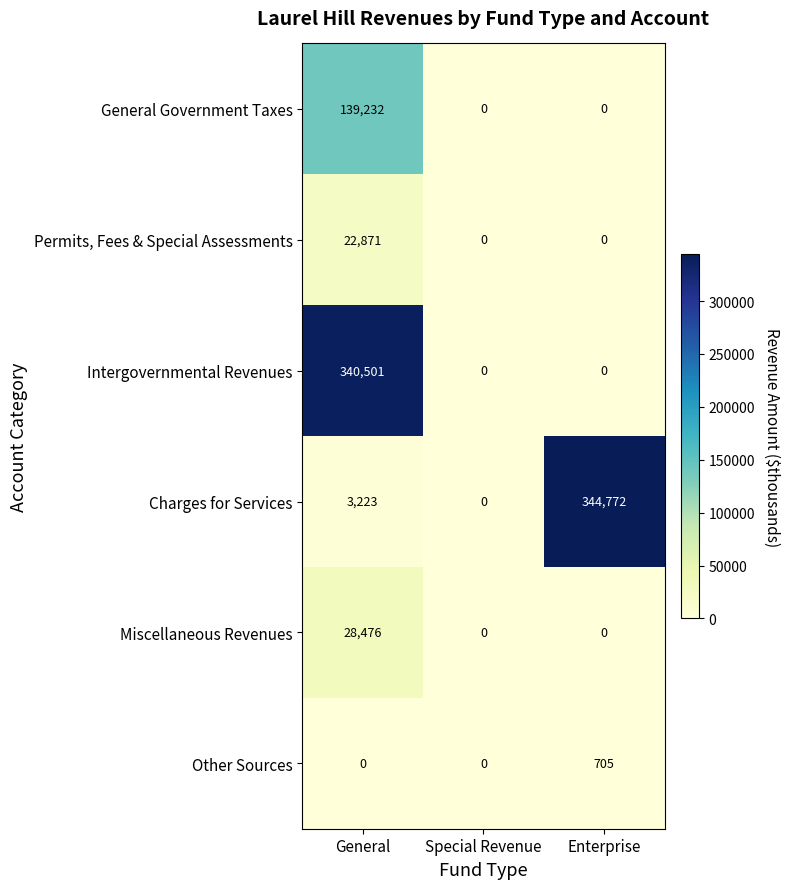

Is the value of General Government Taxes at Enterprise greater than the value of Charges for Services at Enterprise?

No